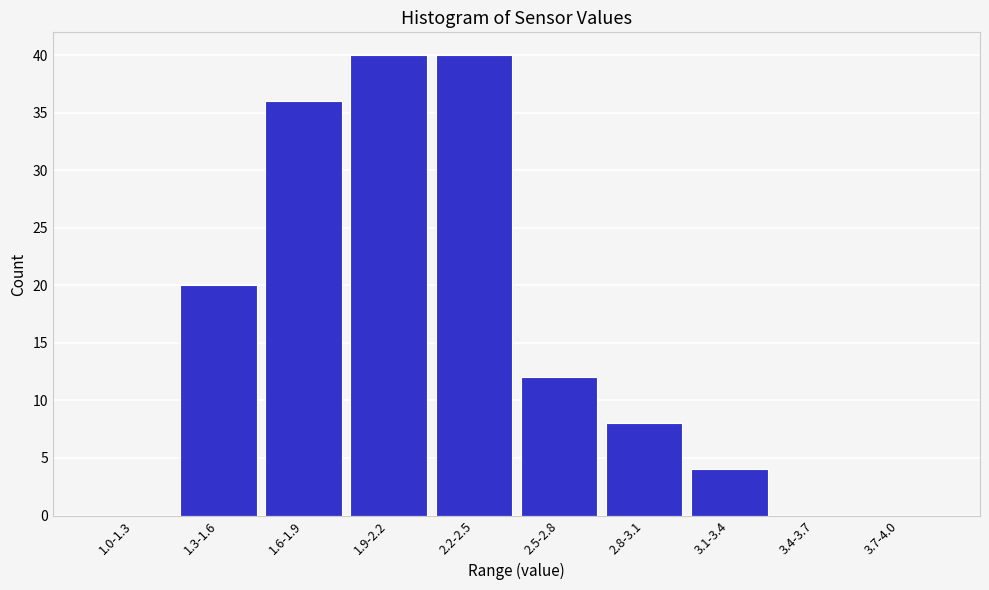

Reading left to right, transcribe all the data shown in this chart.

1.0-1.3=0	1.3-1.6=20	1.6-1.9=36	1.9-2.2=40	2.2-2.5=40	2.5-2.8=12	2.8-3.1=8	3.1-3.4=4	3.4-3.7=0	3.7-4.0=0